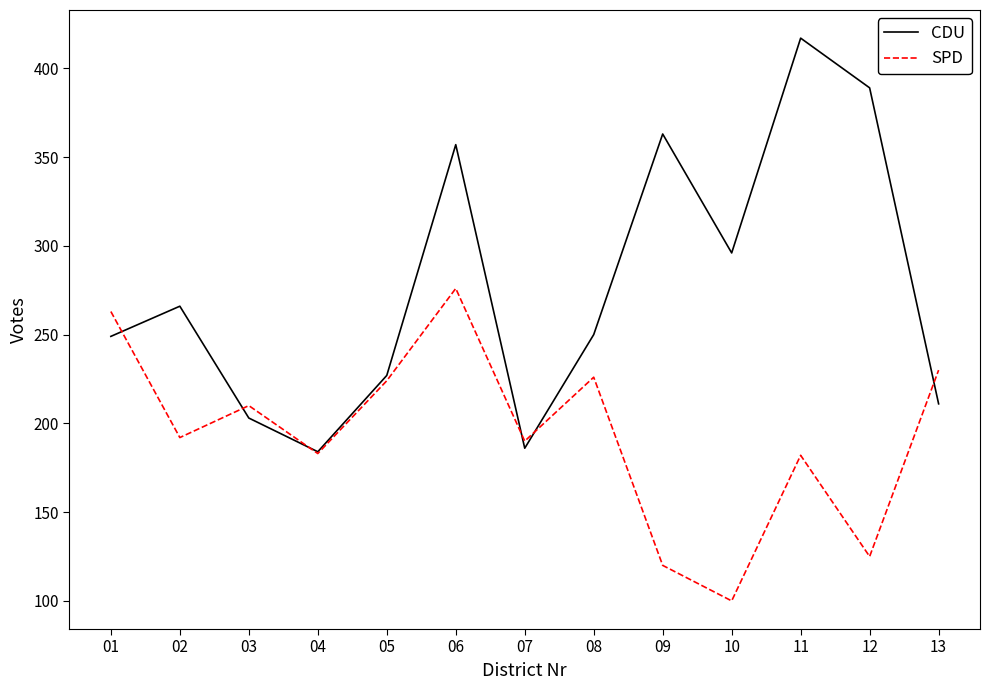

List the series in order of their overall mean, highest first.

CDU, SPD